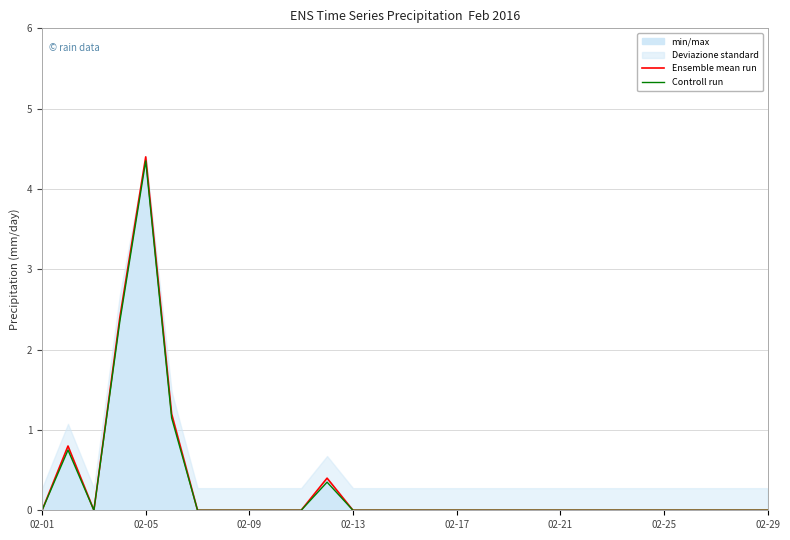

At which label does Ensemble mean run reach its peak?

02-05